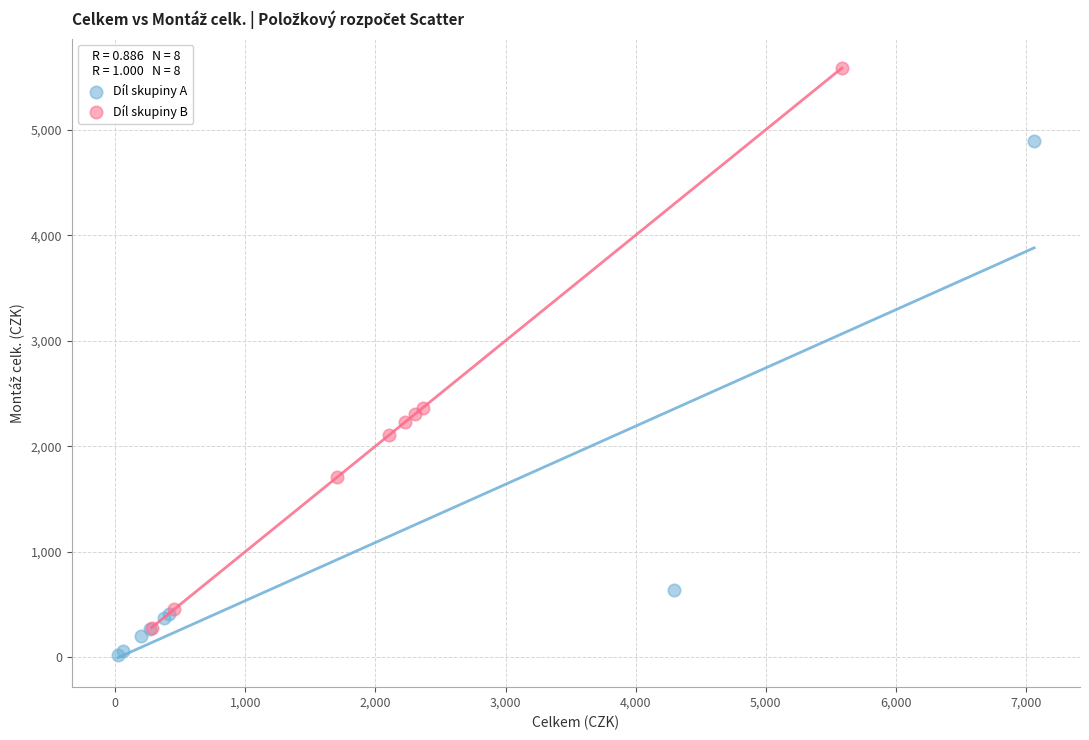

Which series reaches the maximum Y coordinate?

Díl skupiny B